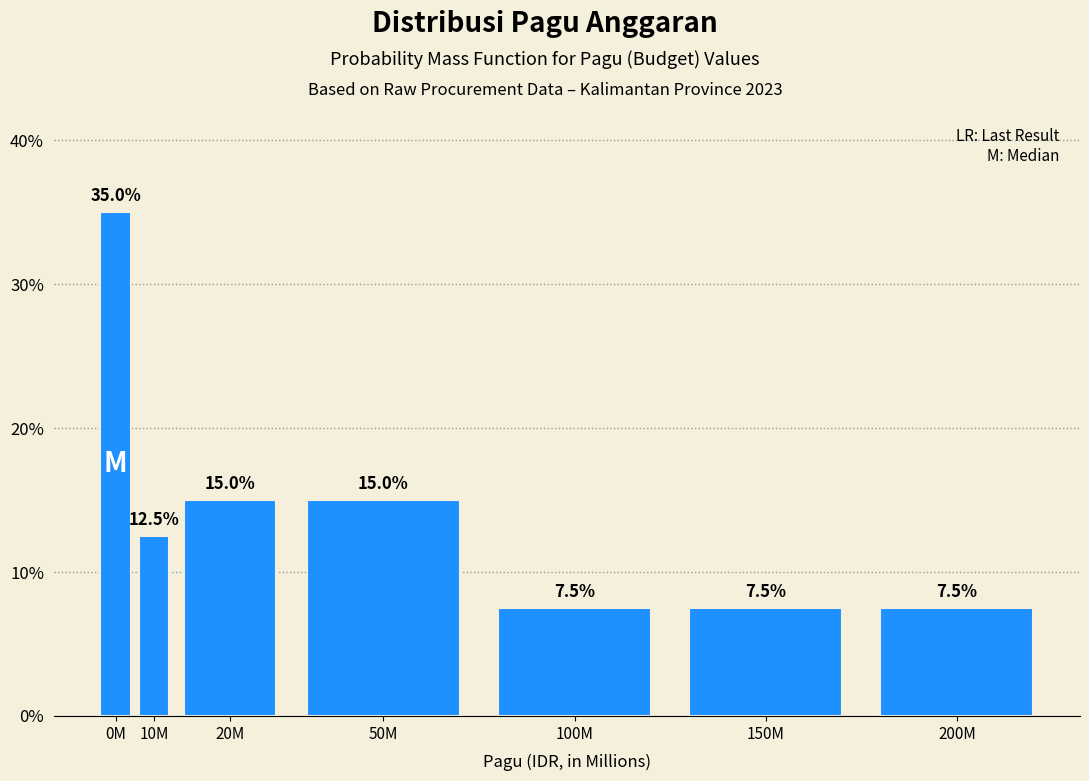

Reading left to right, extract all data points from this chart.

0M=35.0	10M=12.5	20M=15.0	50M=15.0	100M=7.5	150M=7.5	200M=7.5